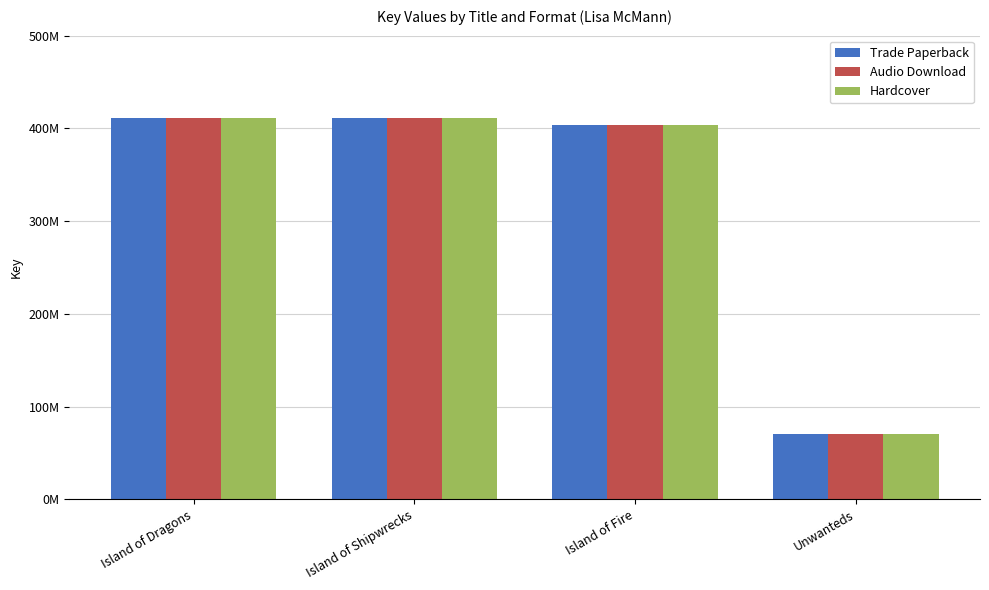

Is the value of Hardcover at Island of Shipwrecks greater than the value of Trade Paperback at Unwanteds?

Yes